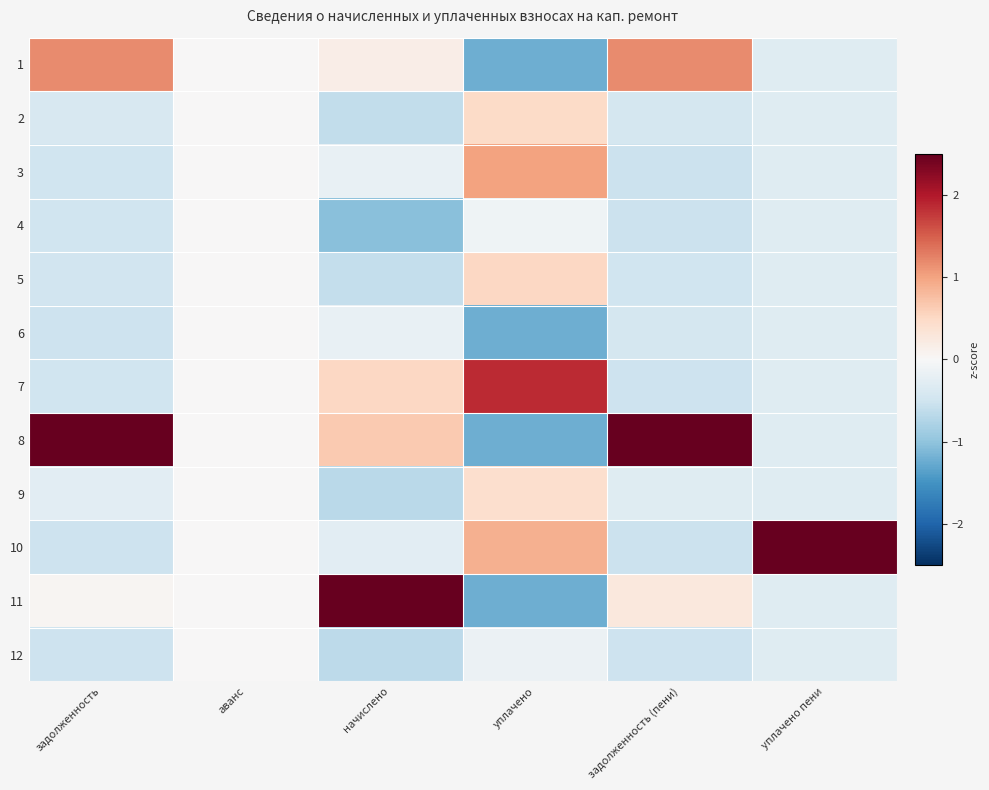

Between аванс and начислено, which is larger?

начислено